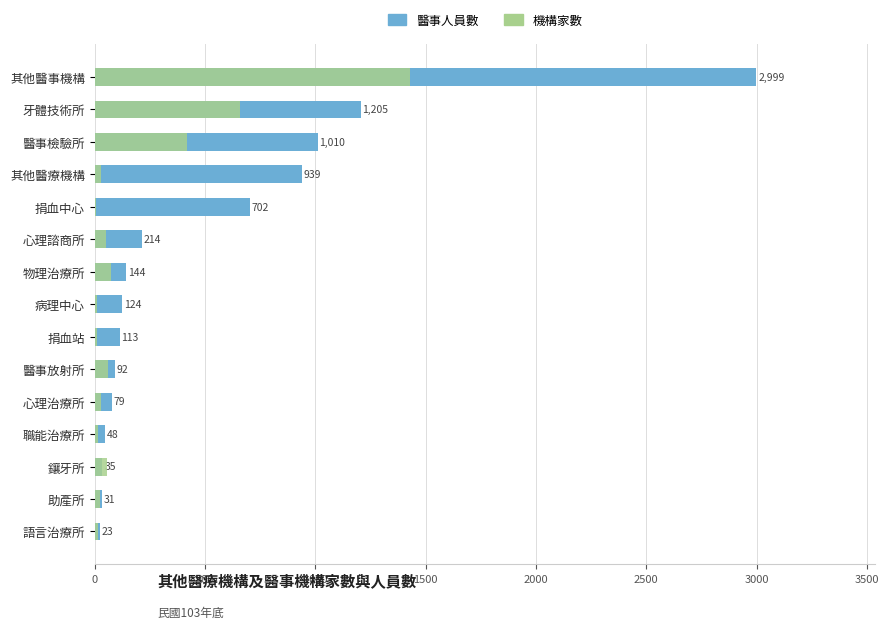

Rank the series by their maximum value, from highest to lowest.

醫事人員數, 機構家數